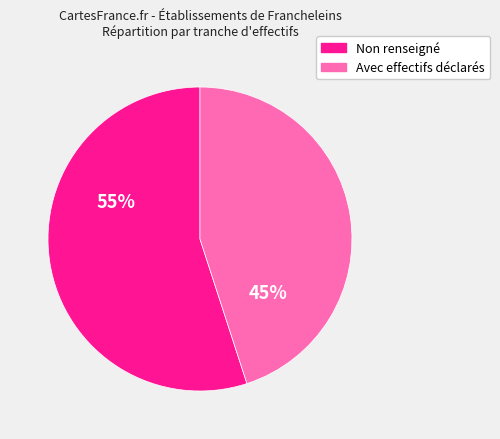

Does any single category account for the majority?

Yes